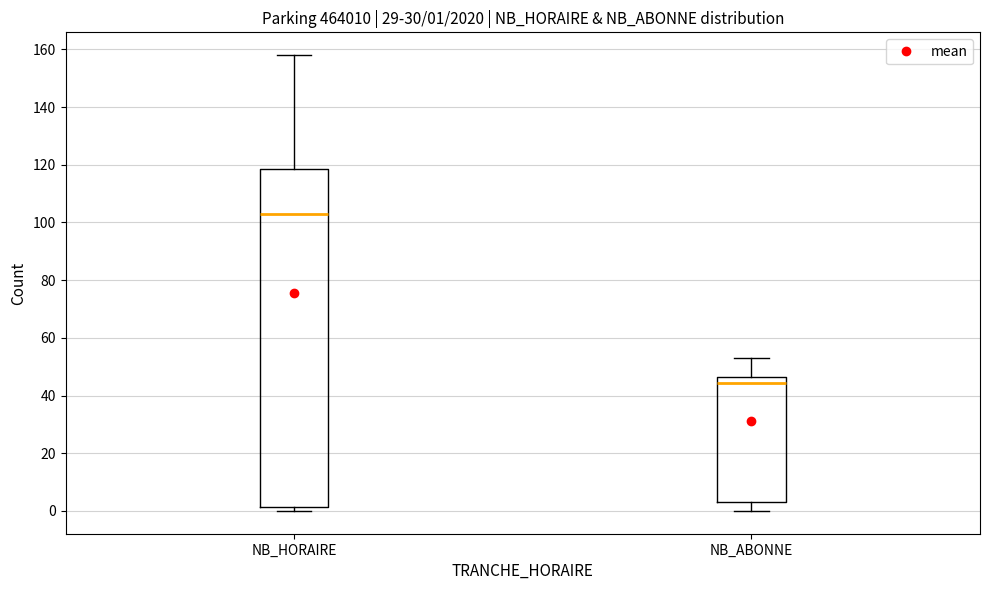

Which box has the lowest median line?

NB_ABONNE